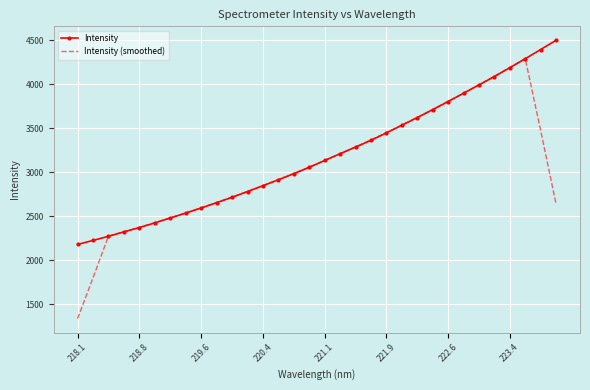

What is the minimum value shown in the chart?

1333.9